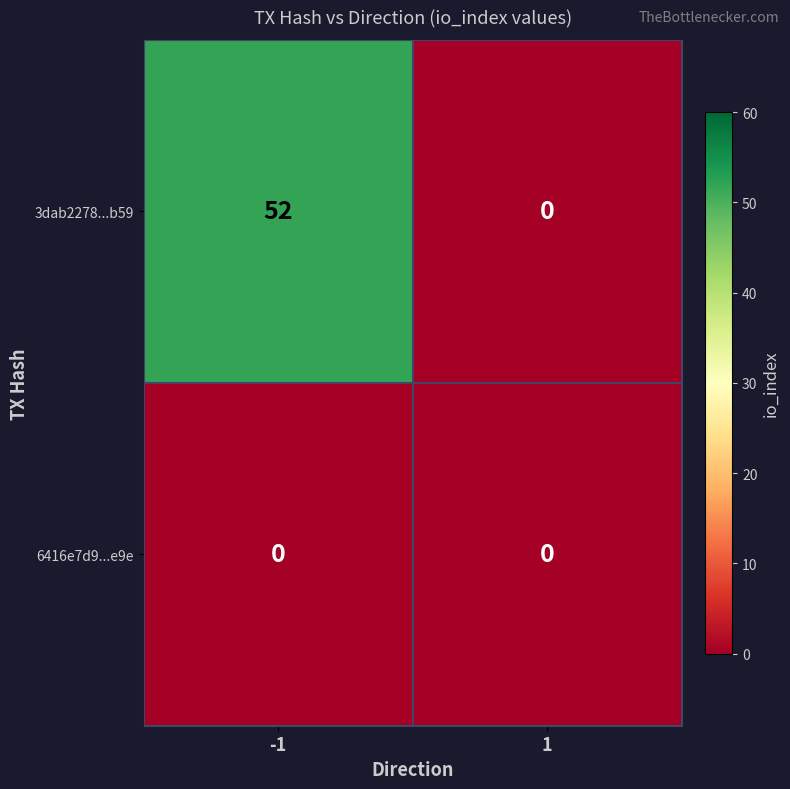

Count the number of categories in the chart.

2